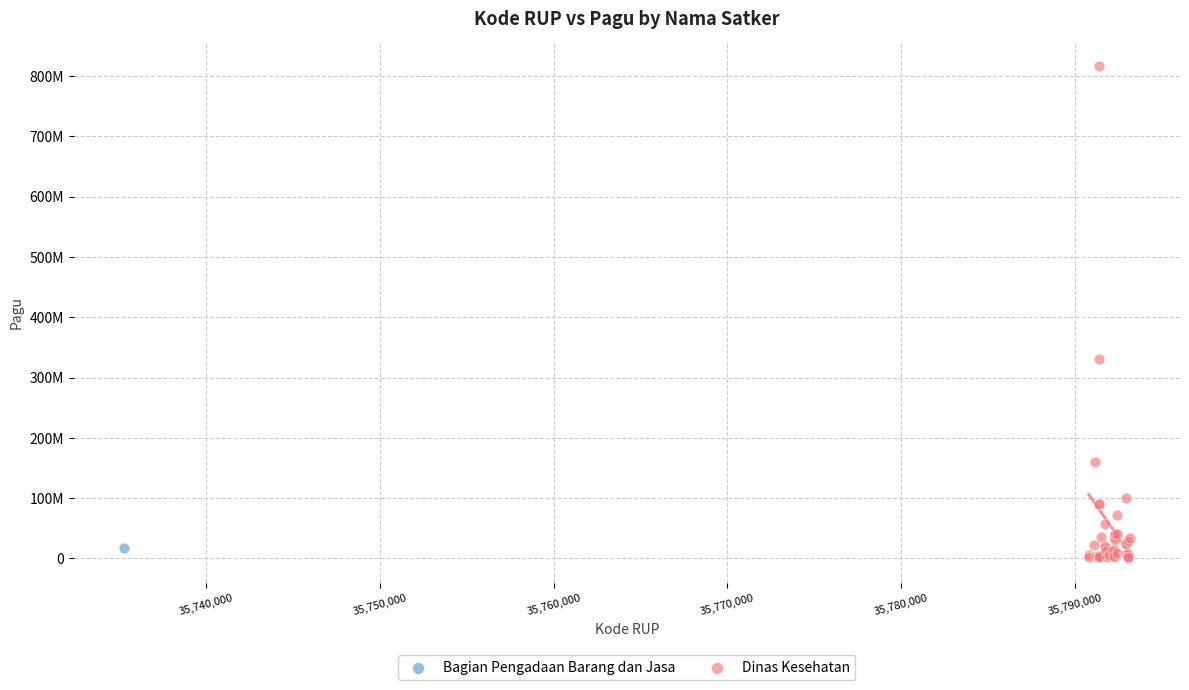

What are all the series names shown in the legend?

Bagian Pengadaan Barang dan Jasa, Dinas Kesehatan